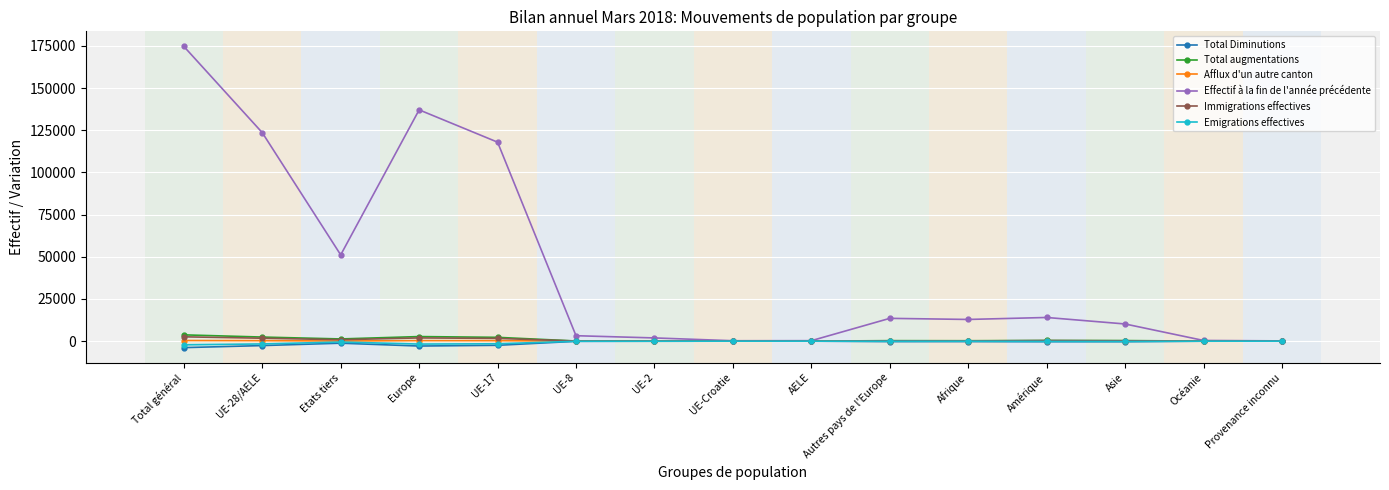

What is the difference between the second highest and second lowest values in the Total augmentations series?

2704